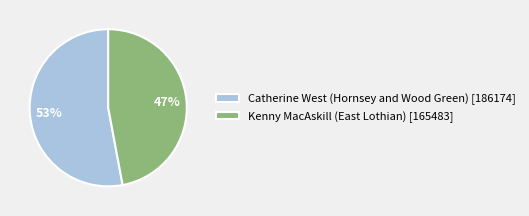

Rank the categories by value from highest to lowest.

Catherine West (Hornsey and Wood Green) [186174], Kenny MacAskill (East Lothian) [165483]